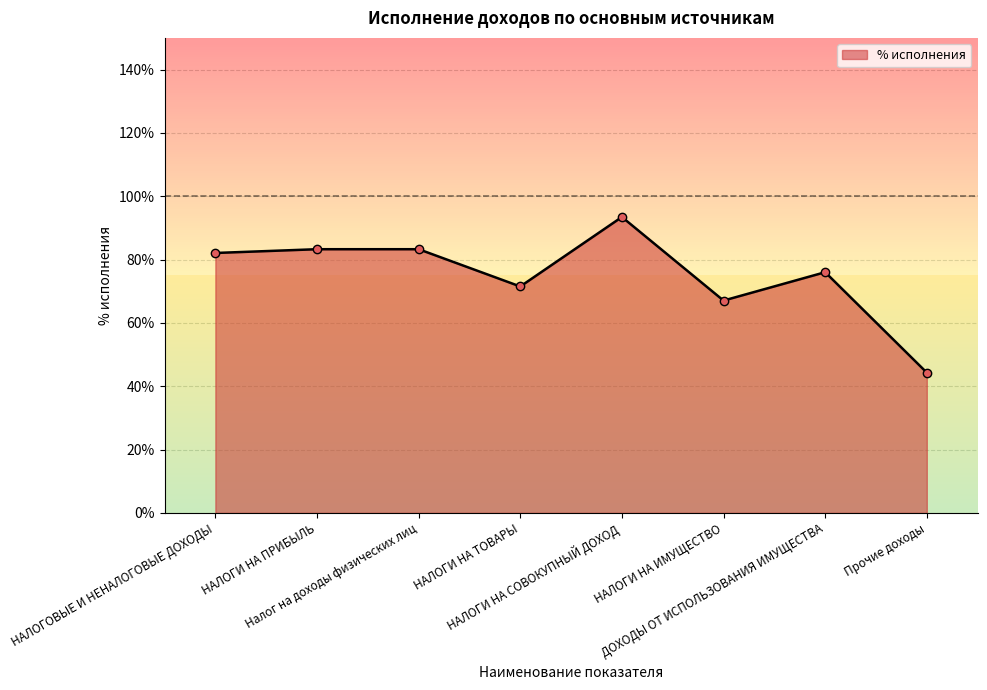

Which label corresponds to the smallest value in the chart?

Прочие доходы